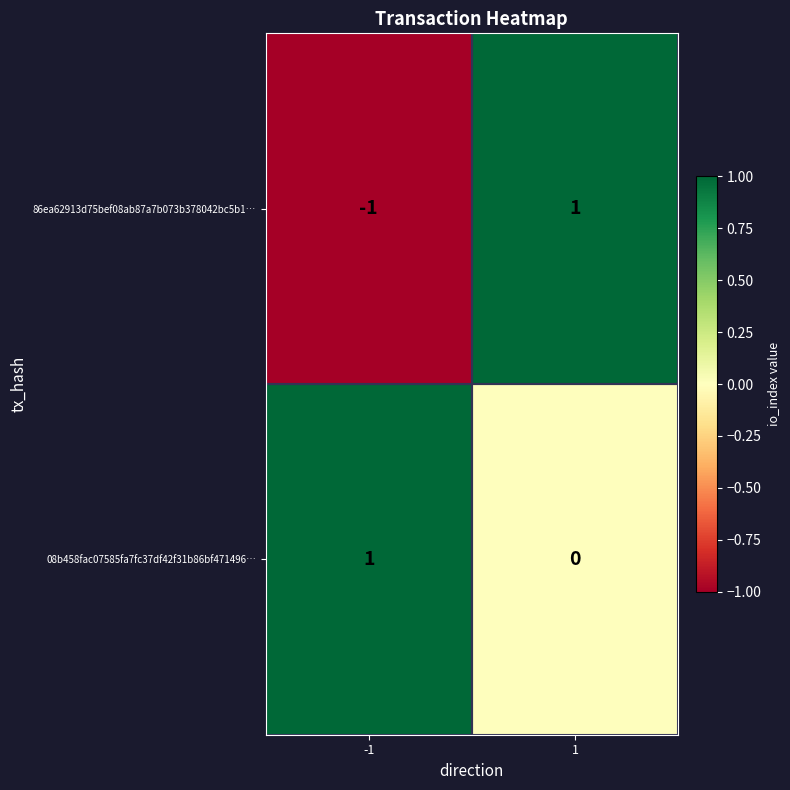

True or false: 08b458fac07585fa7fc37df42f31b86bf471496… has a value of 0 at 1.

True